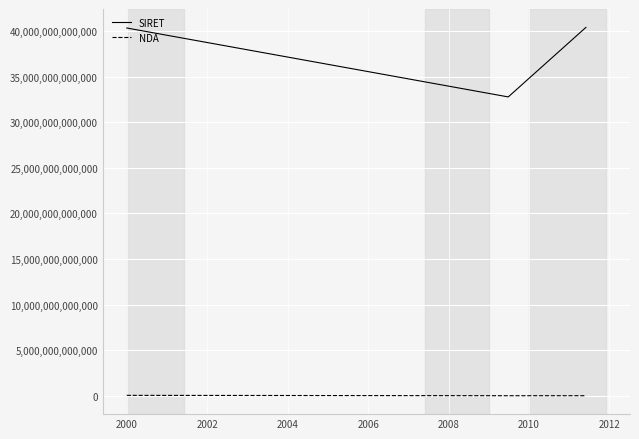

List the series in order of their peak value, lowest first.

NDA, SIRET